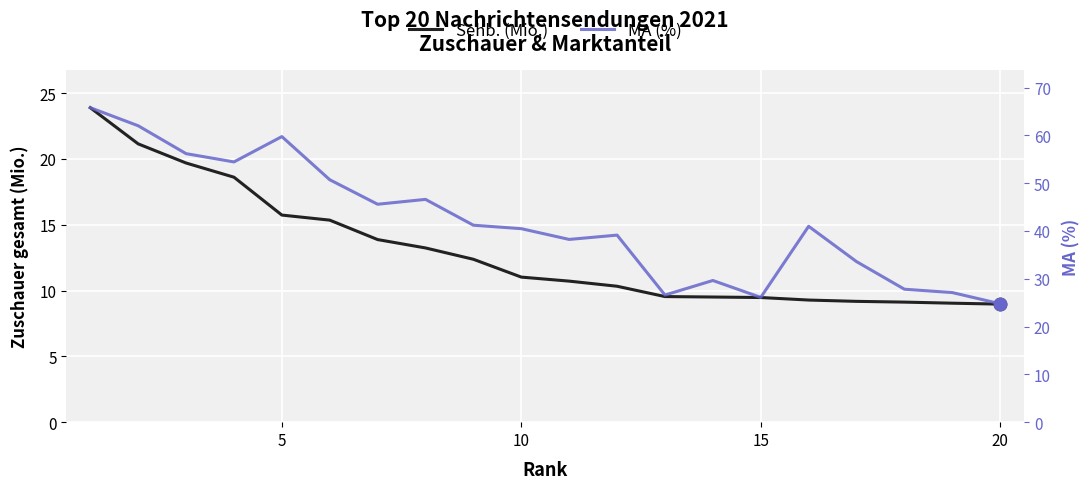

Which series contains the lowest Y value?

Sehb. (Mio.)